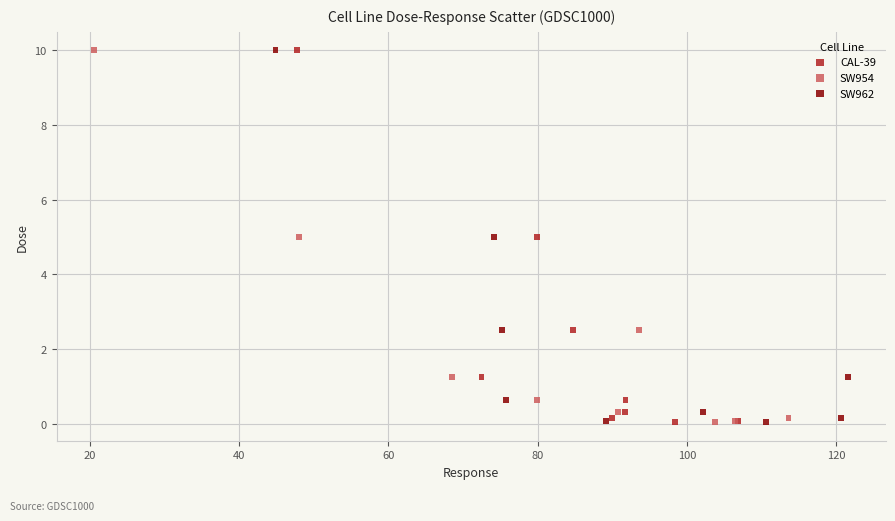

What are all the series names shown in the legend?

CAL-39, SW954, SW962